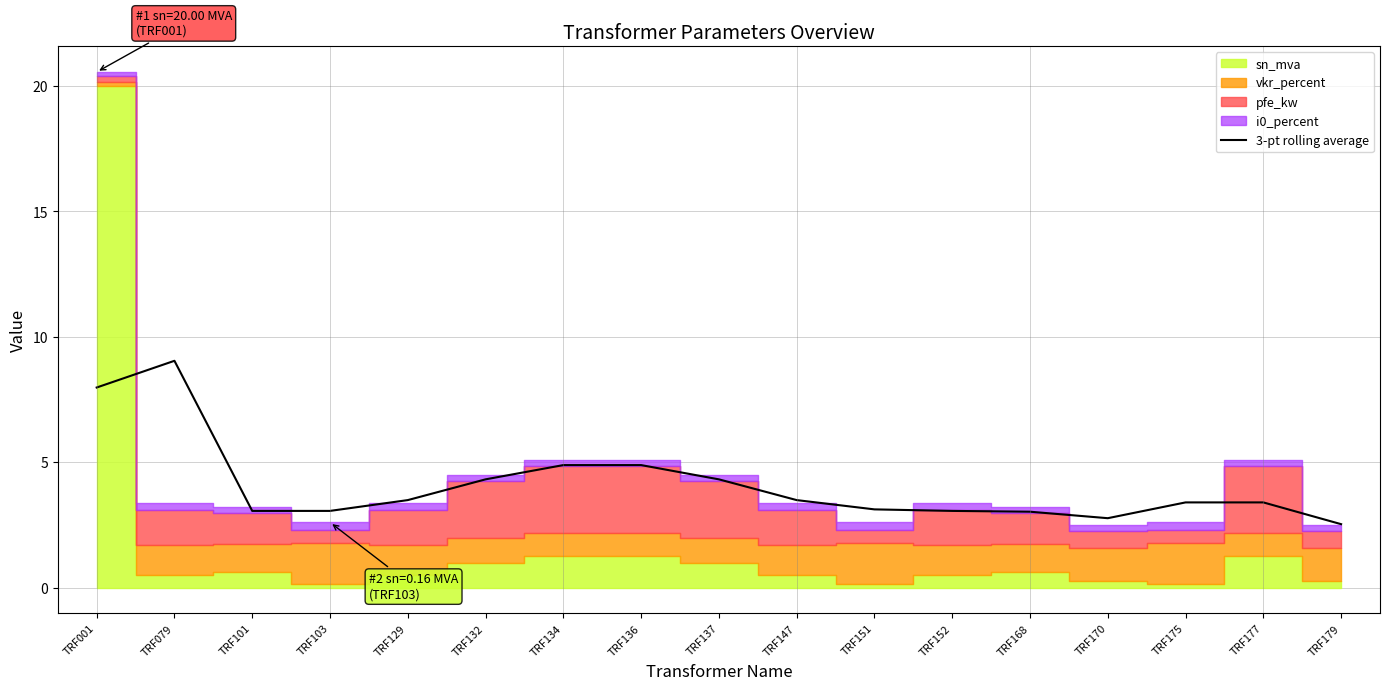

At which label is the value closest to 5?

TRF134